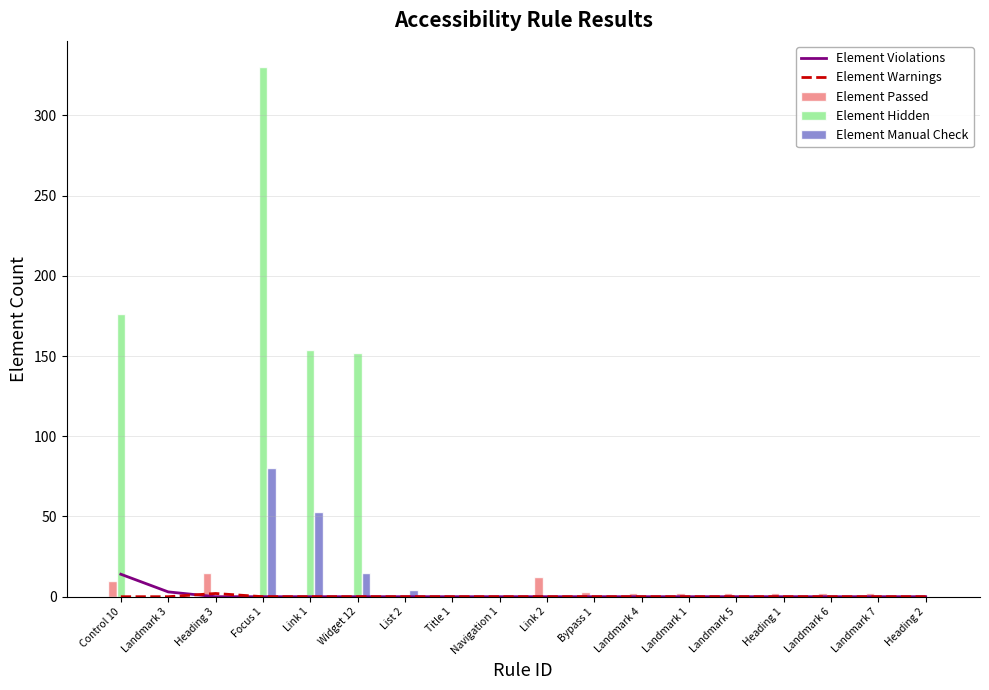

At how many categories does at least one series exceed 35?

4